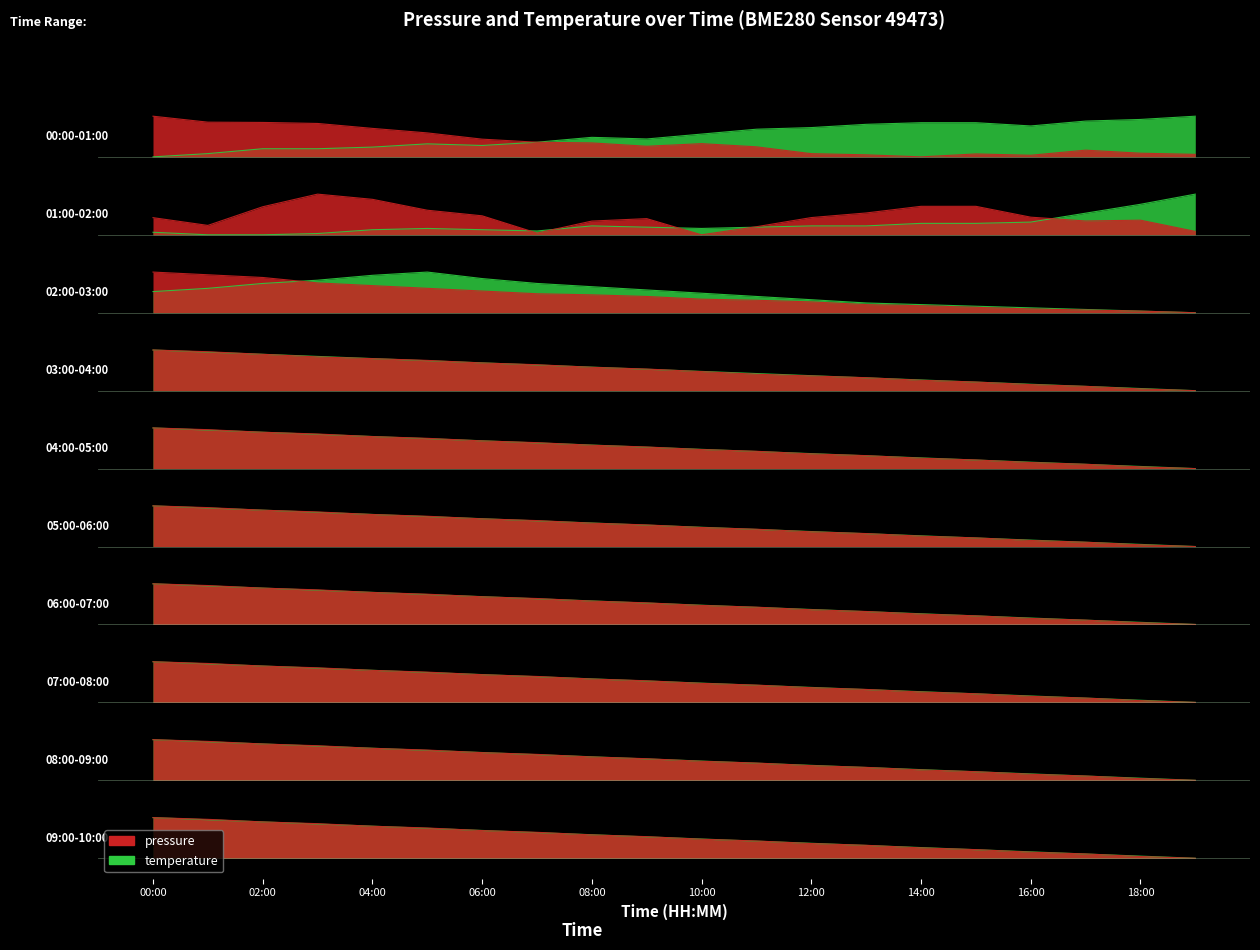

At which category is the sum across all series the highest?

19